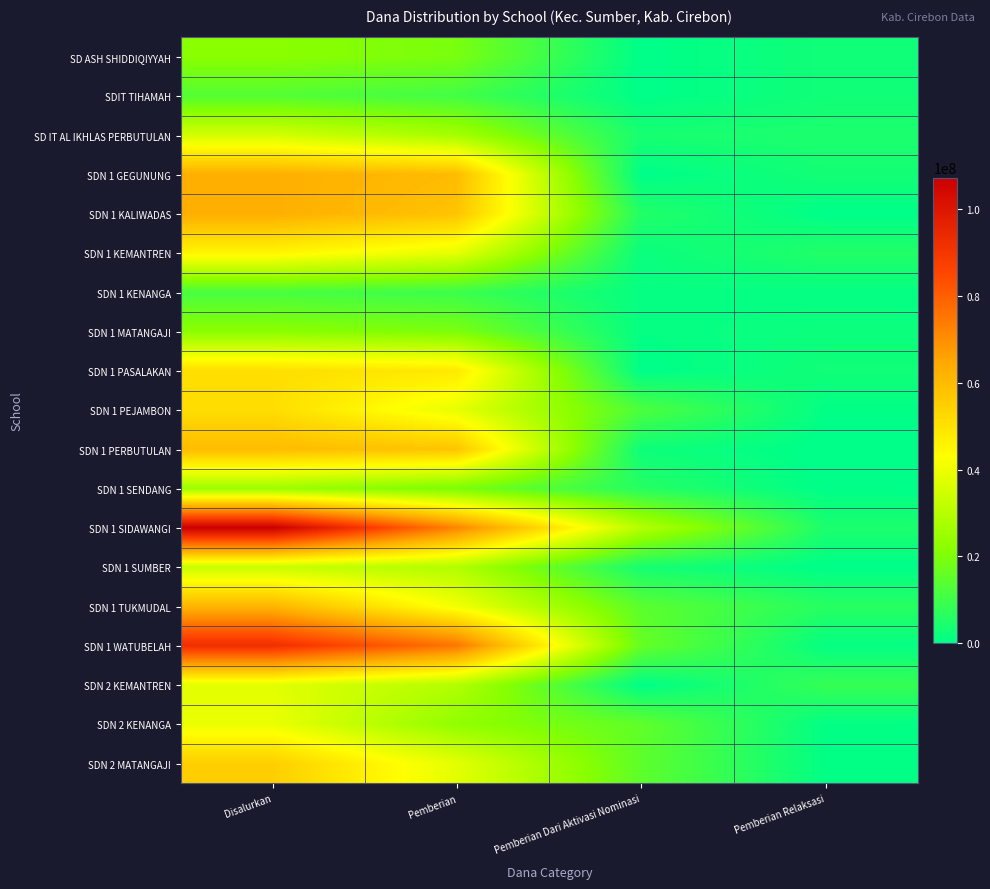

Which series has the largest range (max minus min)?

SDN 1 SIDAWANGI